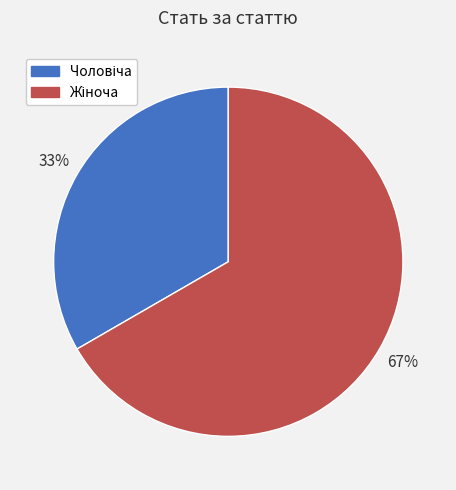

Is there any slice that represents more than half of the pie?

Yes